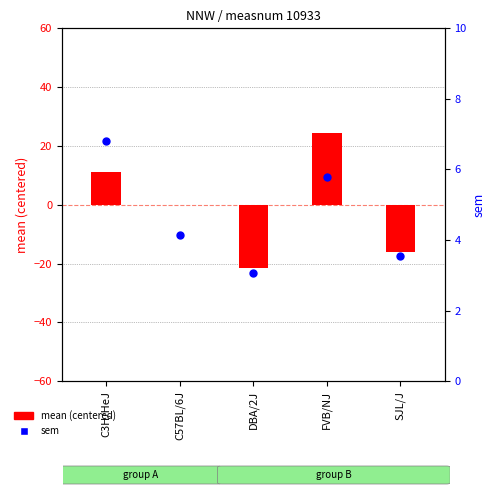

What are all the series names shown in the legend?

mean (centered), sem